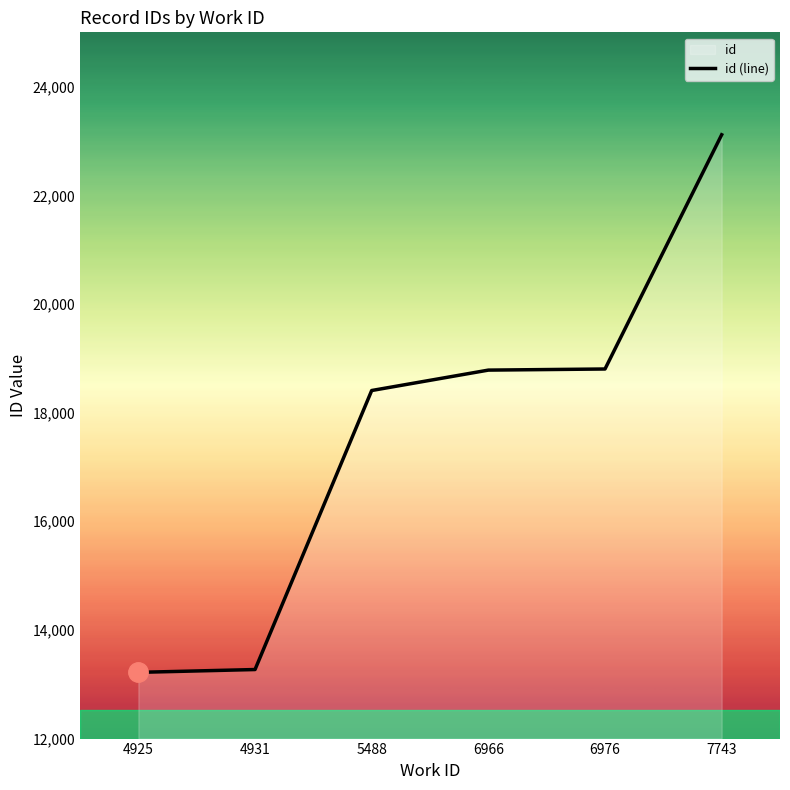

Reading left to right, extract all data points from this chart.

4925=13219.0	4931=13271.0	5488=18407.0	6966=18782.5	6976=18803.0	7743=23114.7